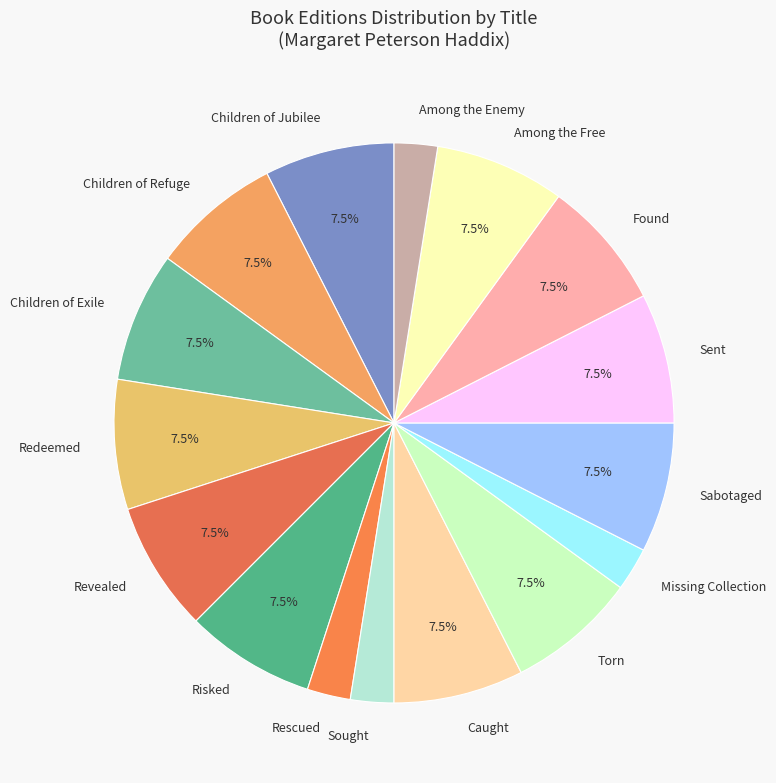

What is the ratio of the value at Sought to the value at Among the Free?

0.3